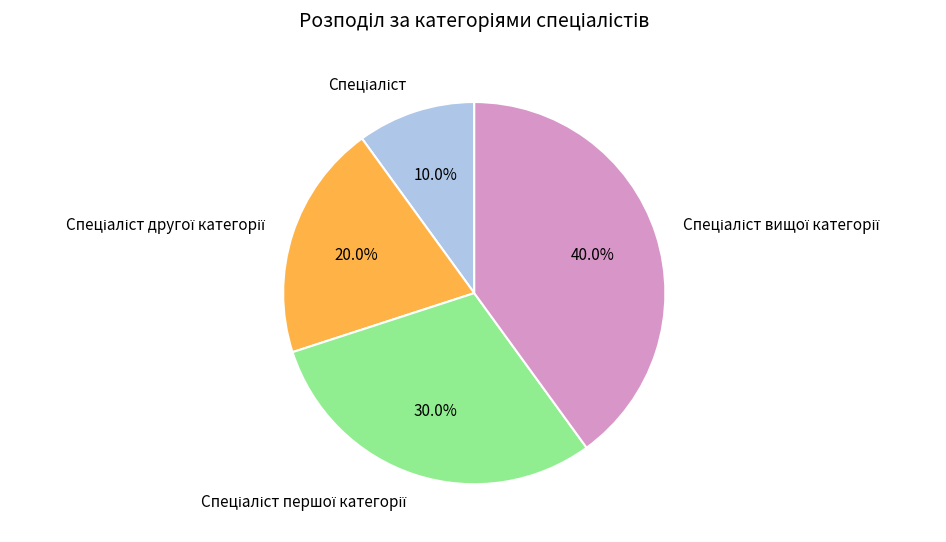

Is there a majority slice in this chart?

No